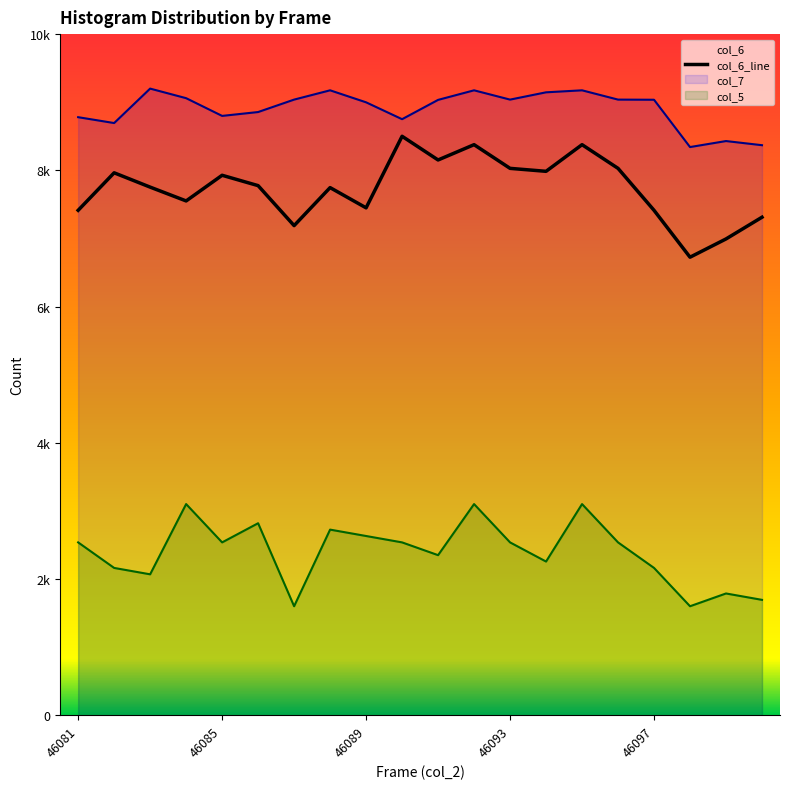

List the series in order of their peak value, highest first.

col_7, col_6_line, col_5